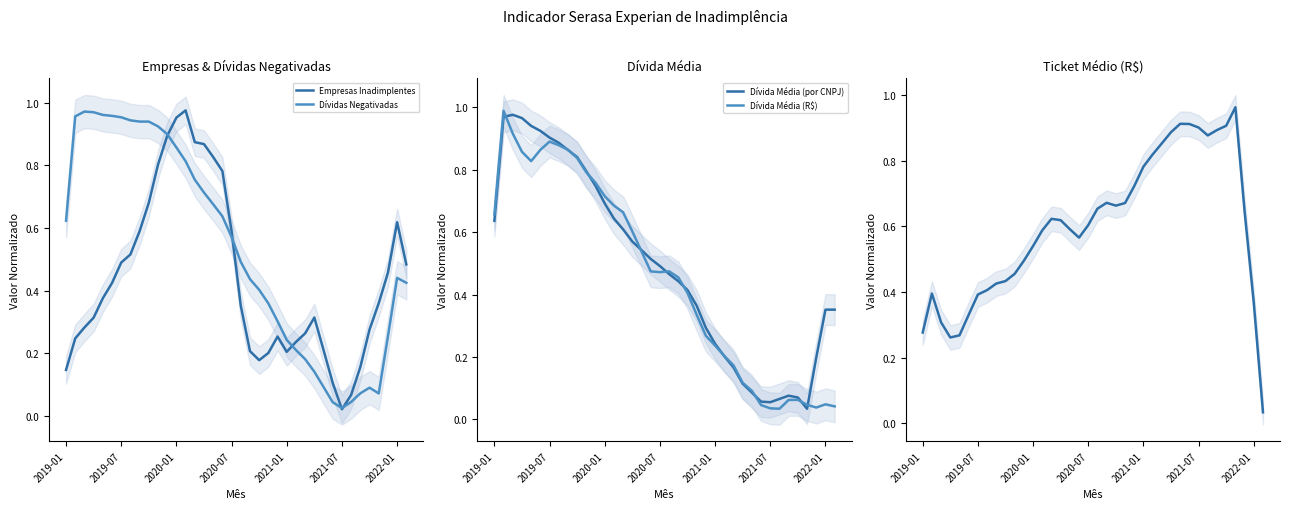

At how many categories does at least one series exceed 0?

38